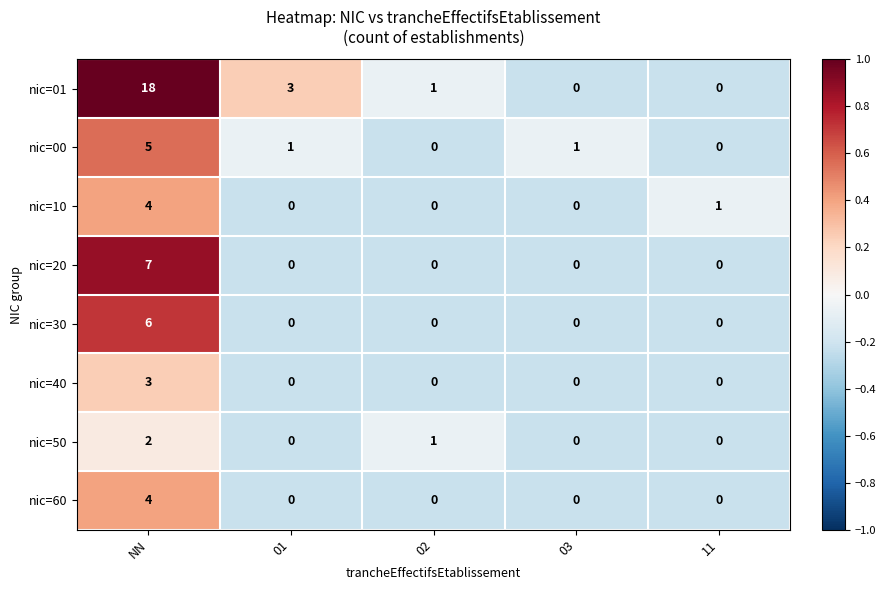

True or false: nic=40 has a value of 4 at NN.

False